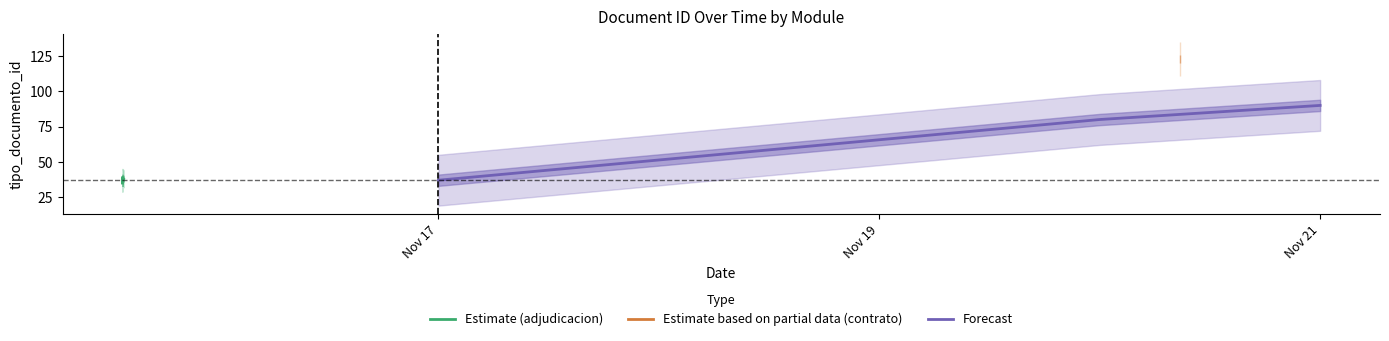

True or false: Forecast has a value of 21 at Nov 17.

False